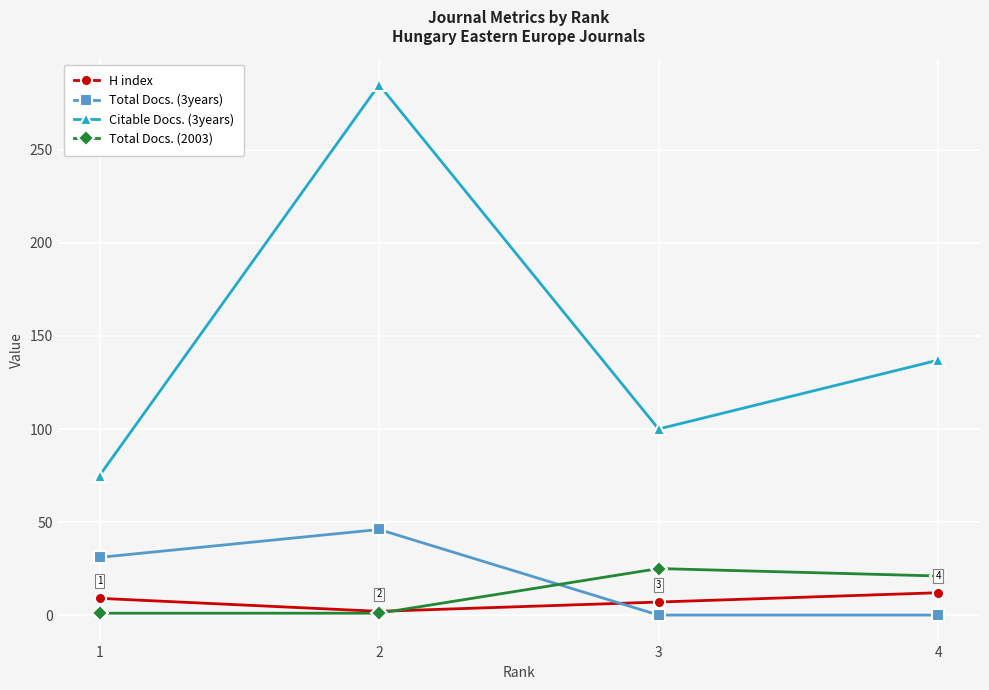

True or false: Citable Docs. (3years) and Total Docs. (3years) cross at least once.

False